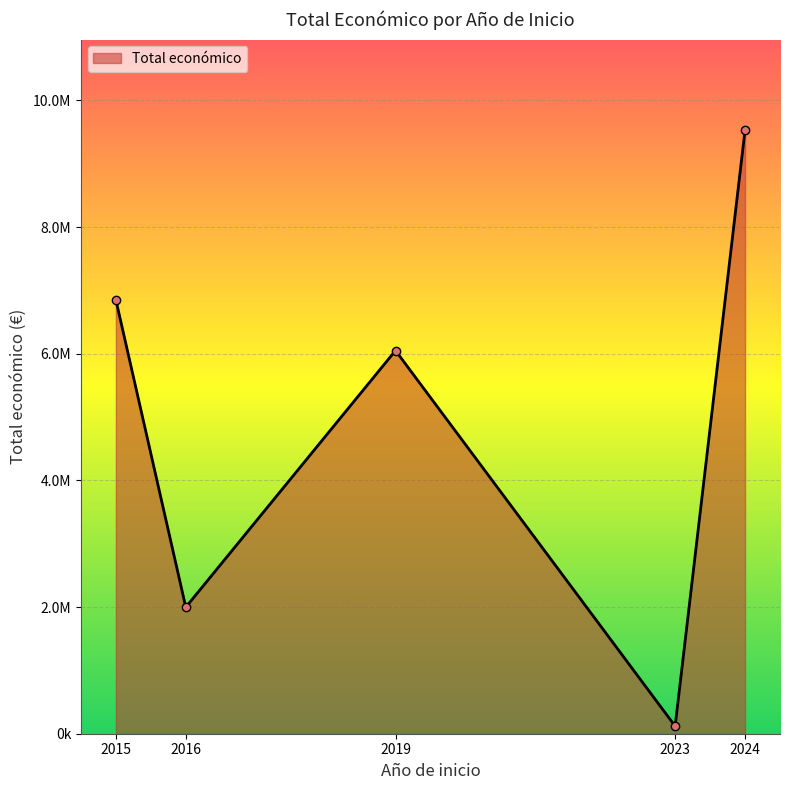

What is the minimum value shown in the chart?

50000.0